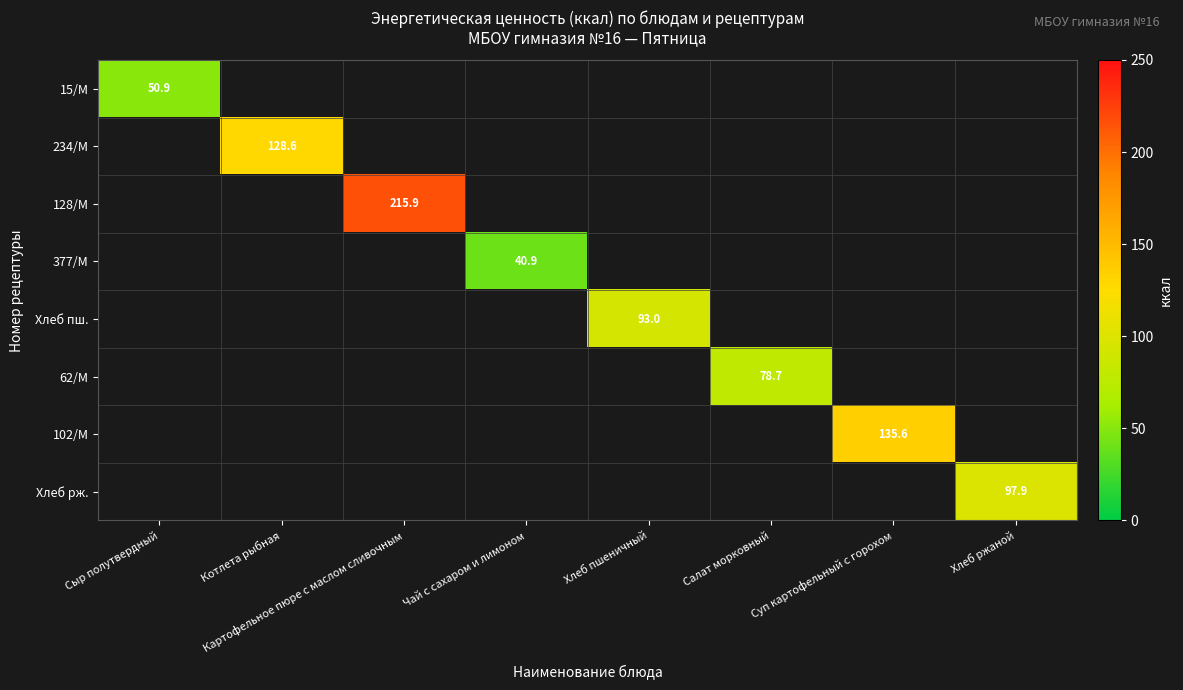

At which label does 234/М reach its minimum?

Сыр полутвердный